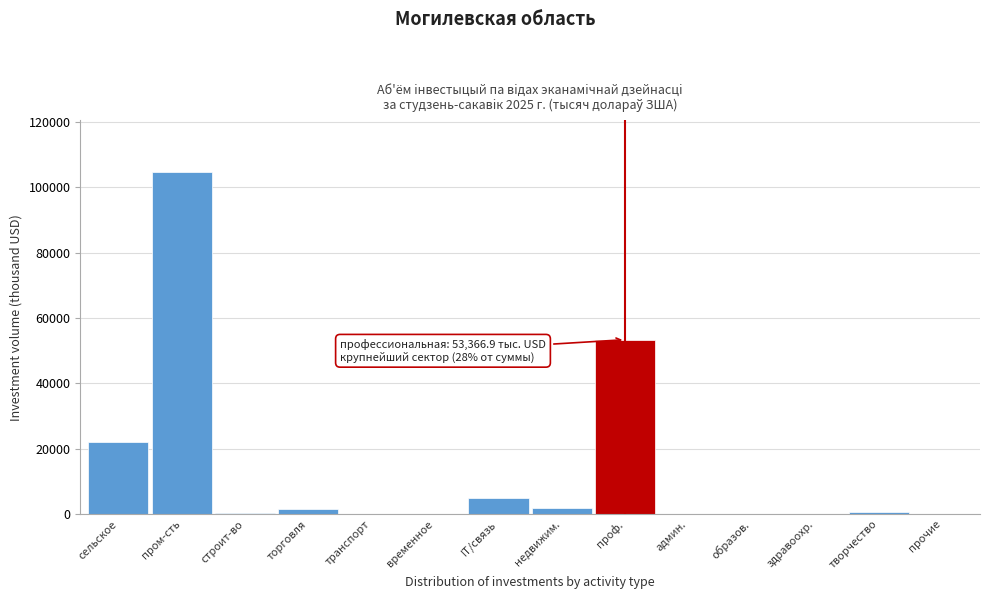

True or false: the data shows 138126.7 at пром-сть.

False